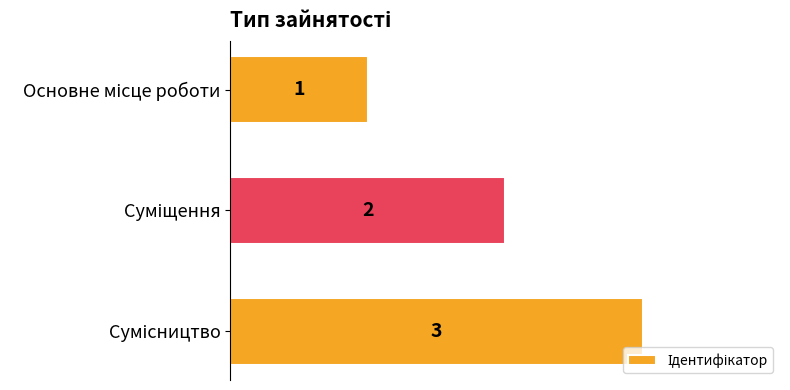

How many values are between 1 and 3?

3